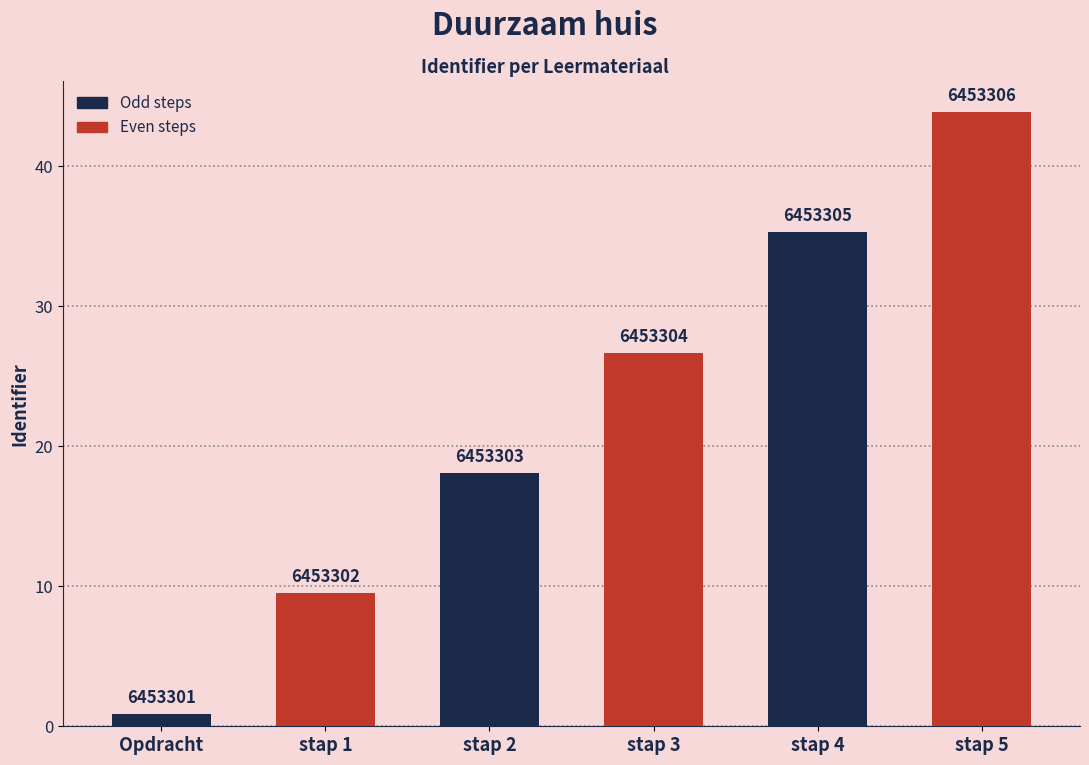

How many bars are there in total?

6